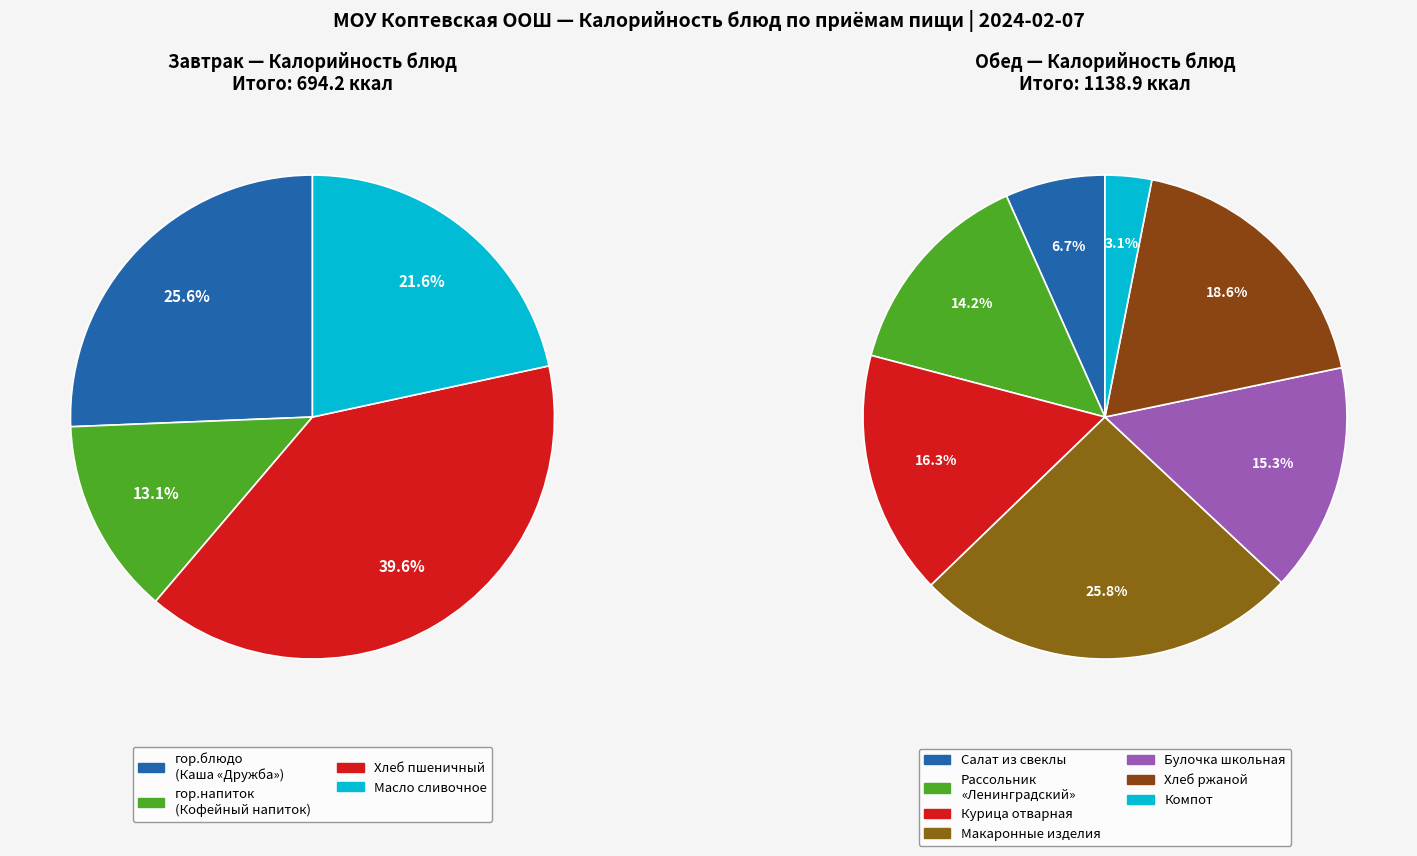

Does Завтрак (гор.блюдо) account for over 50% of the chart?

No